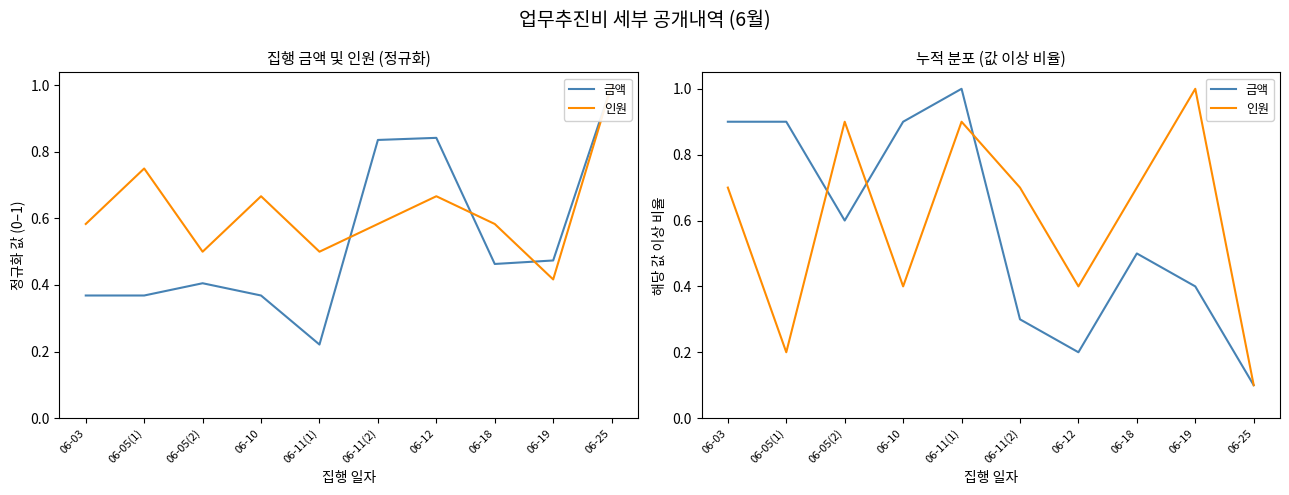

What is the spread (max minus min) of values at 06-11(1)?

0.1